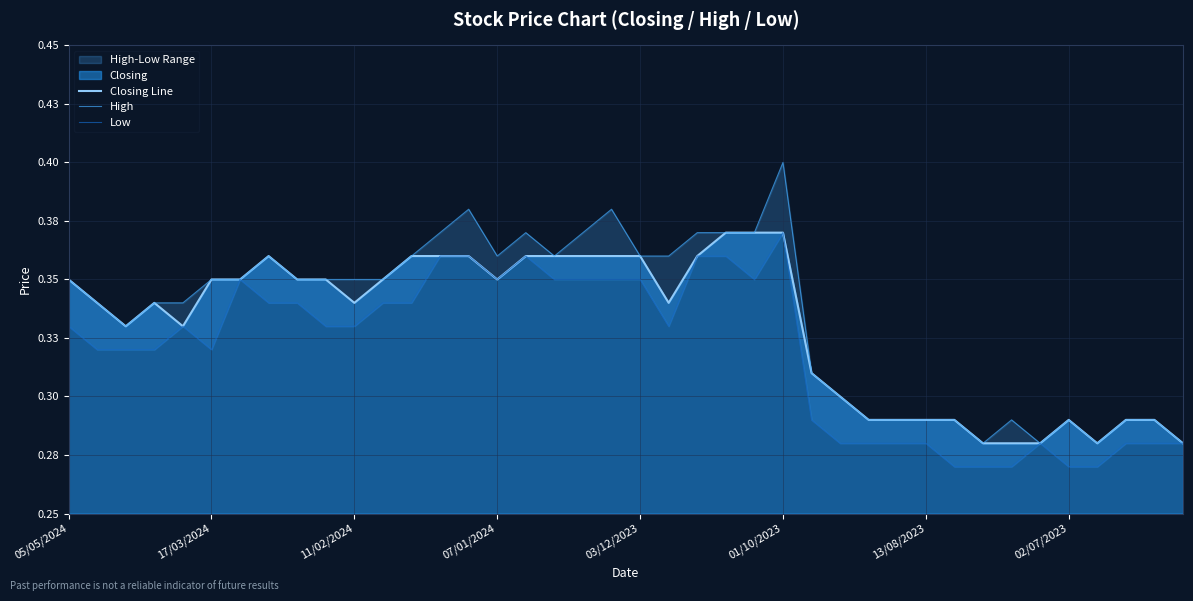

Which category has the highest value in the Closing Line series?

23